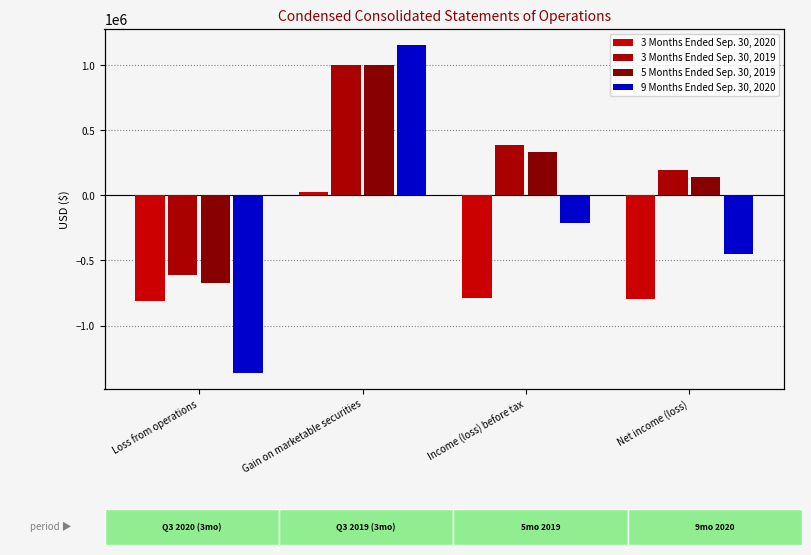

What is the value of the 9 Months Ended Sep. 30, 2020 bar at the 4th from the left?

-450658